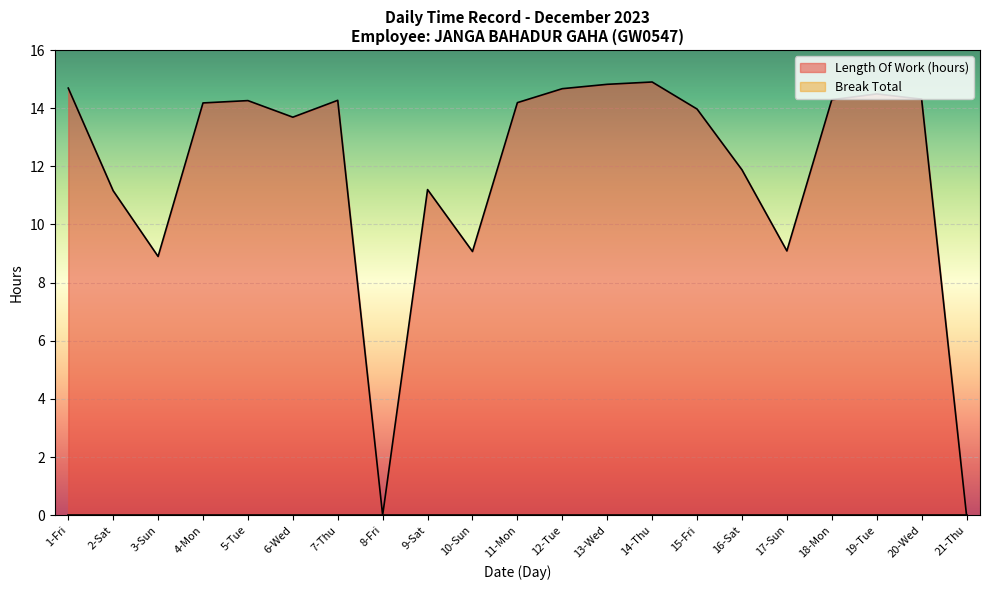

What is the change in value from 2-Sat to 6-Wed?

+2.5